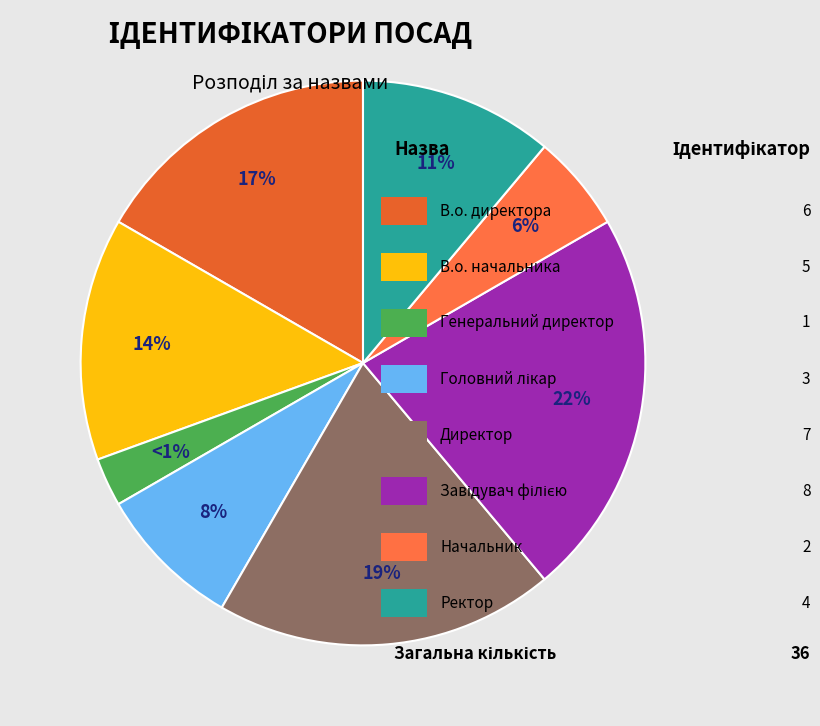

Which has a higher value, Начальник or Генеральний директор?

Начальник